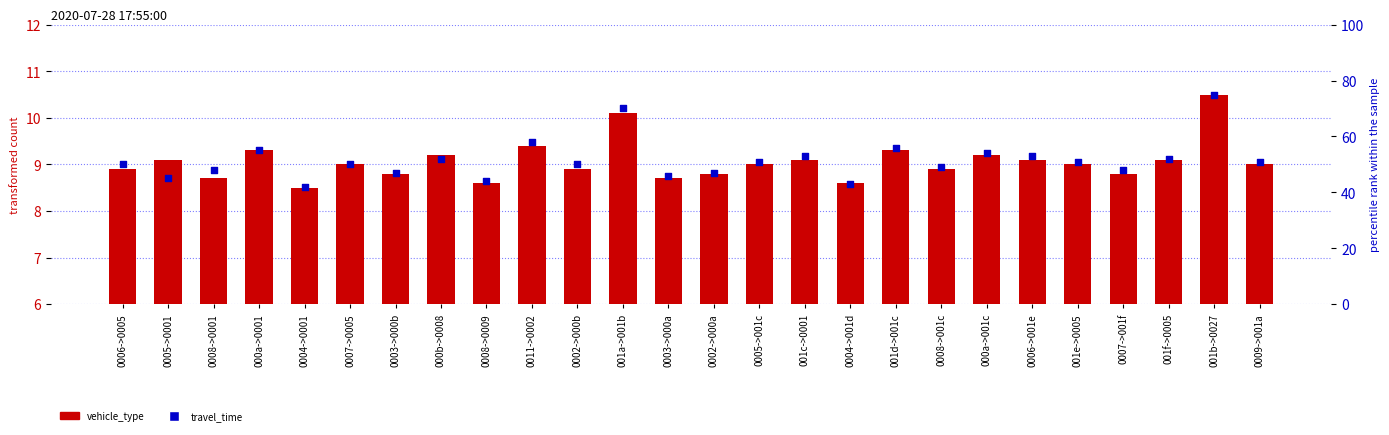

Which series reaches the minimum Y coordinate?

vehicle_type (count)